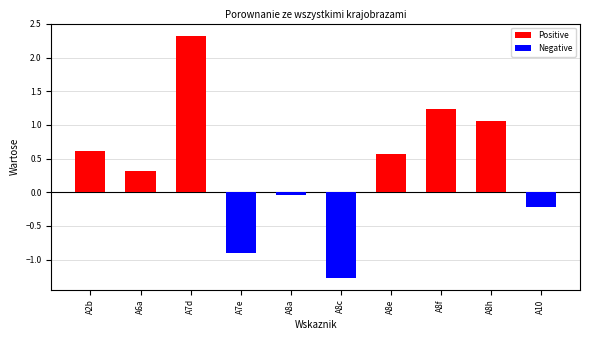

Reading right to left, extract all data points from this chart.

Positive: 0.0	1.1	1.2	0.6	0.0	0.0	0.0	2.3	0.3	0.6
Negative: -0.2	0.0	0.0	0.0	-1.3	-0.0	-0.9	0.0	0.0	0.0